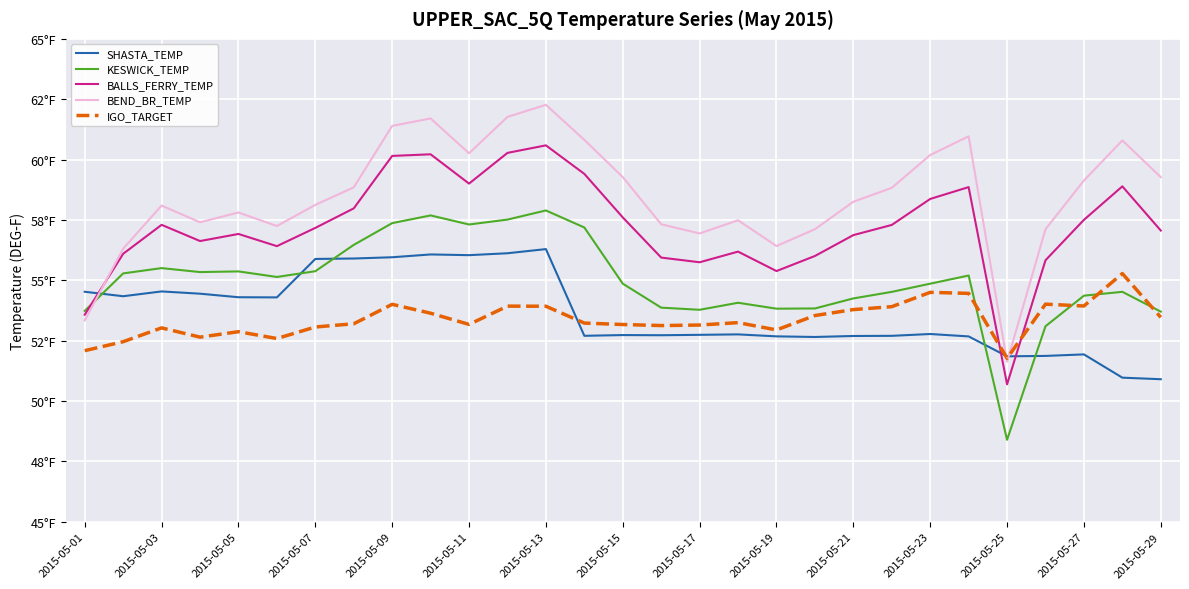

Does the chart have visible grid lines?

Yes